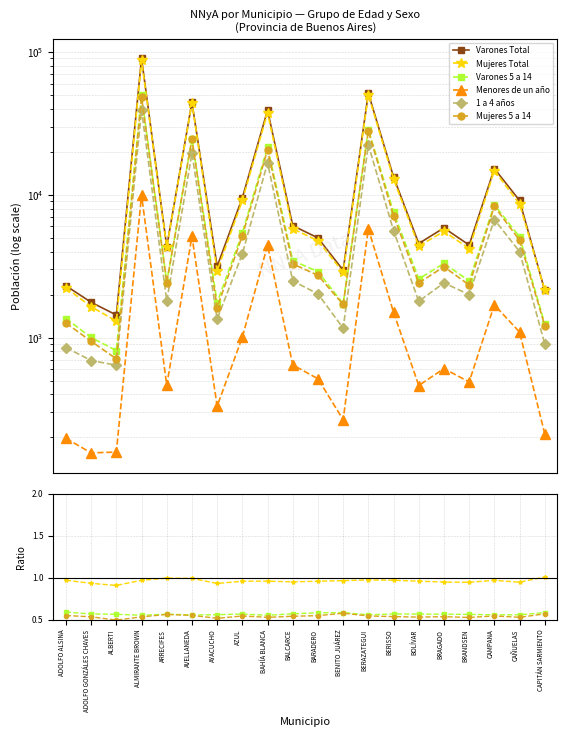

What are all the series names shown in the legend?

Varones Total, Mujeres Total, Varones 5 a 14, Menores de un año, 1 a 4 años, Mujeres 5 a 14